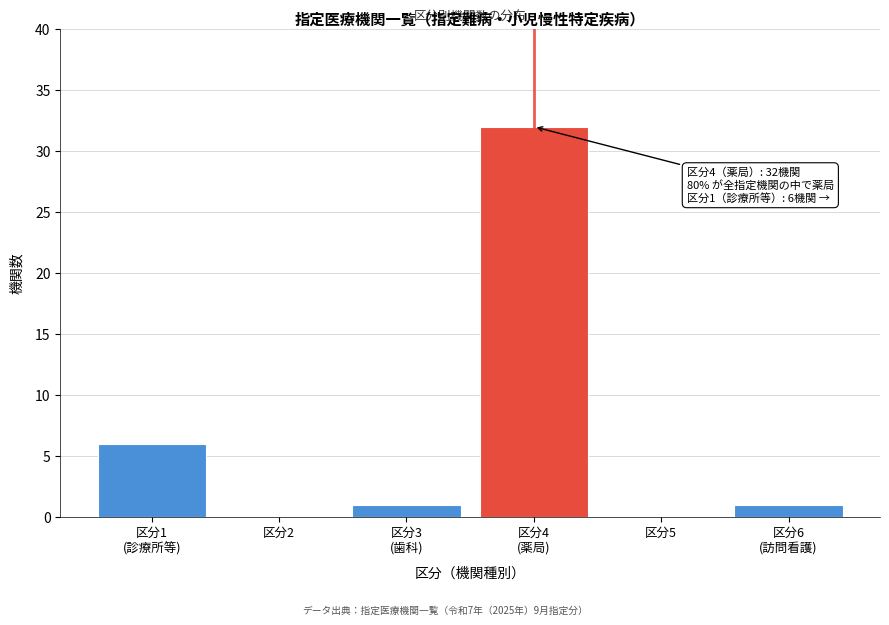

What is the maximum value shown in the chart?

32